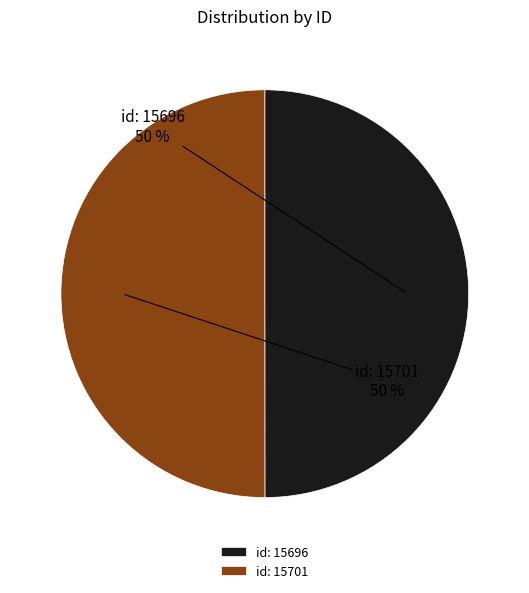

What is the ratio of the value at id: 15696 to the value at id: 15701?

1.0